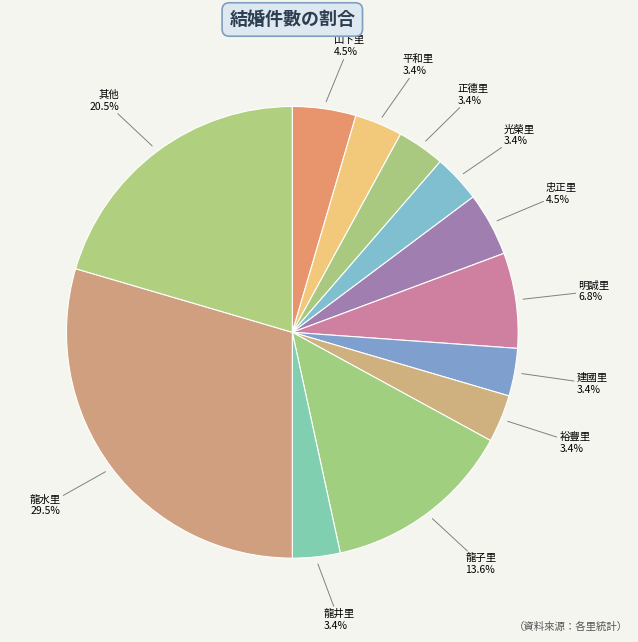

Is there a majority slice in this chart?

No